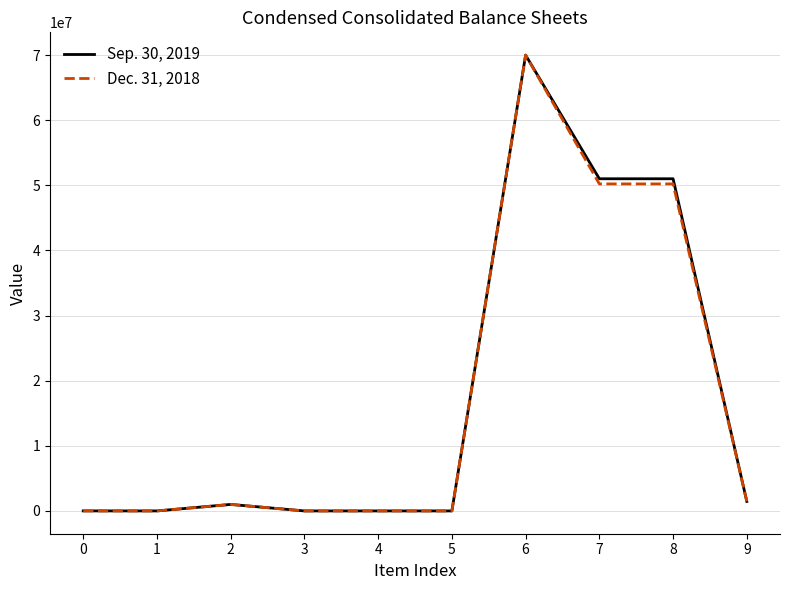

Which series changed the most between 3 and 7?

Sep. 30, 2019